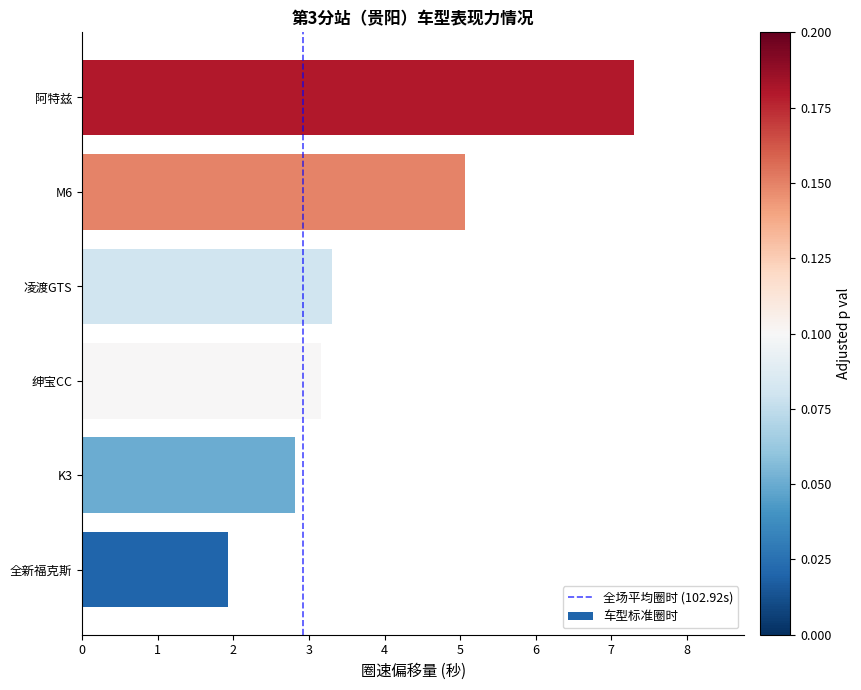

What is the sum of the values at 全新福克斯 and 凌渡GTS?

5.2